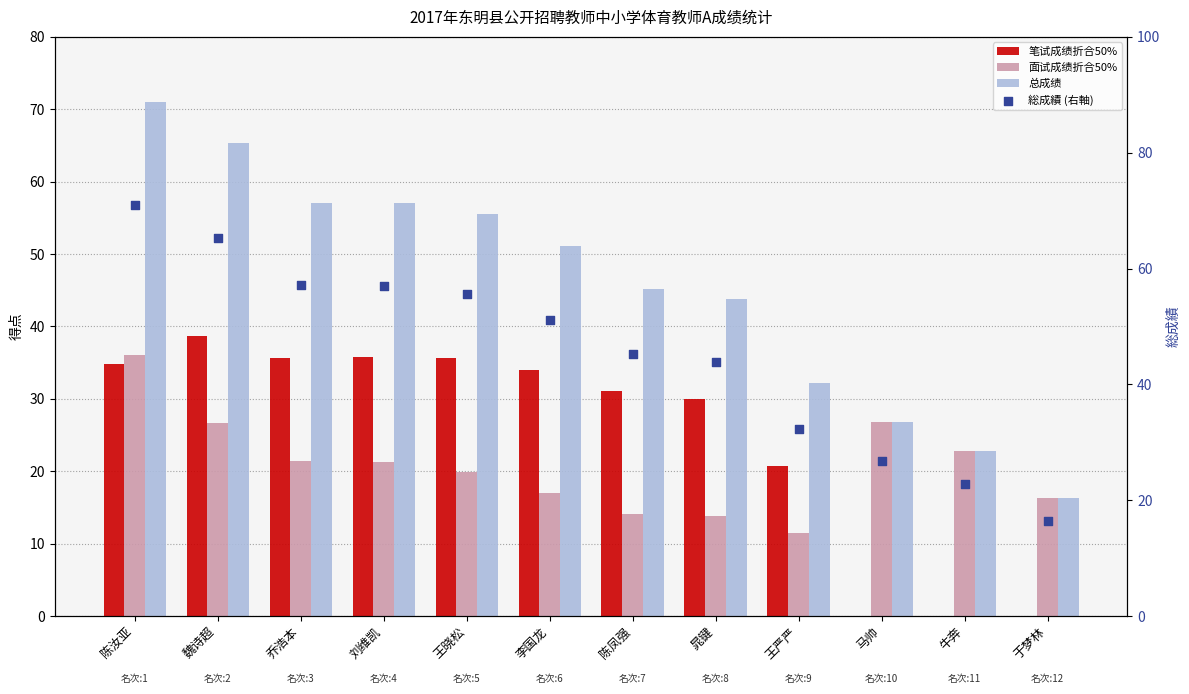

Which series reaches the minimum Y coordinate?

笔试成绩折合50%